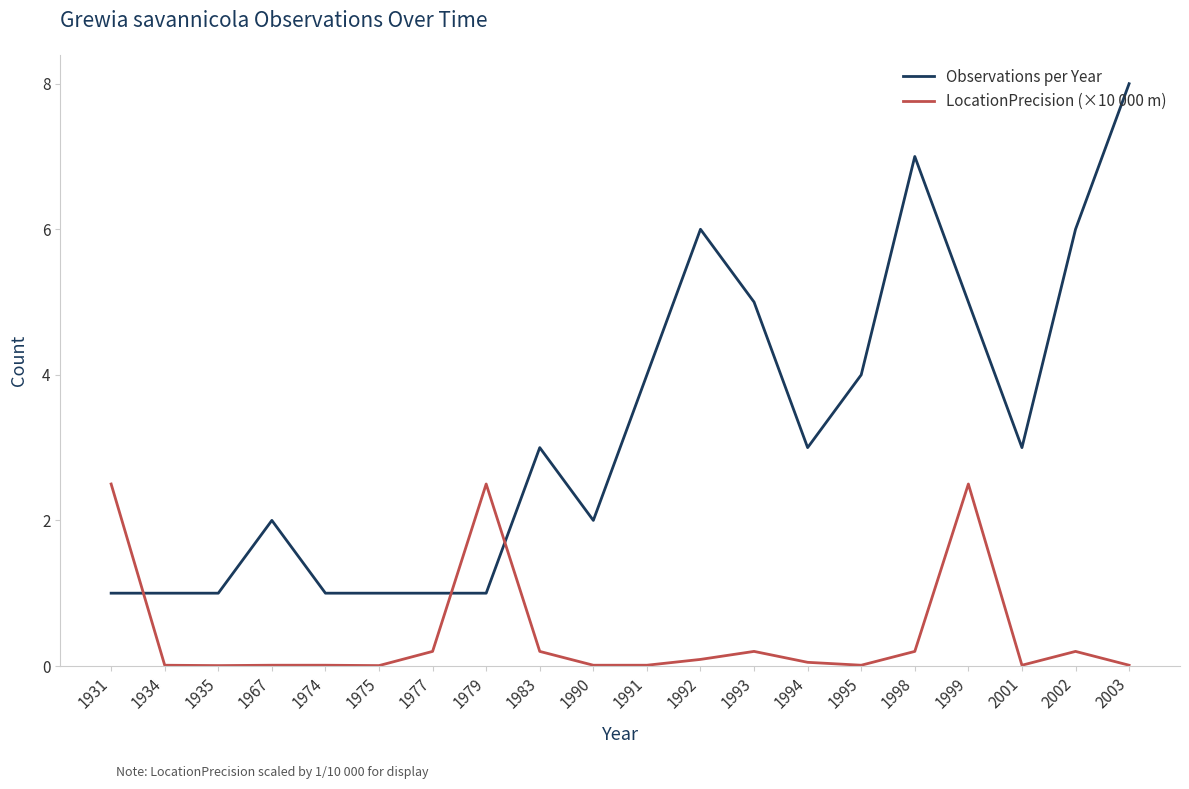

List the series in order of their peak value, lowest first.

LocationPrecision (×10 000 m), Observations per Year